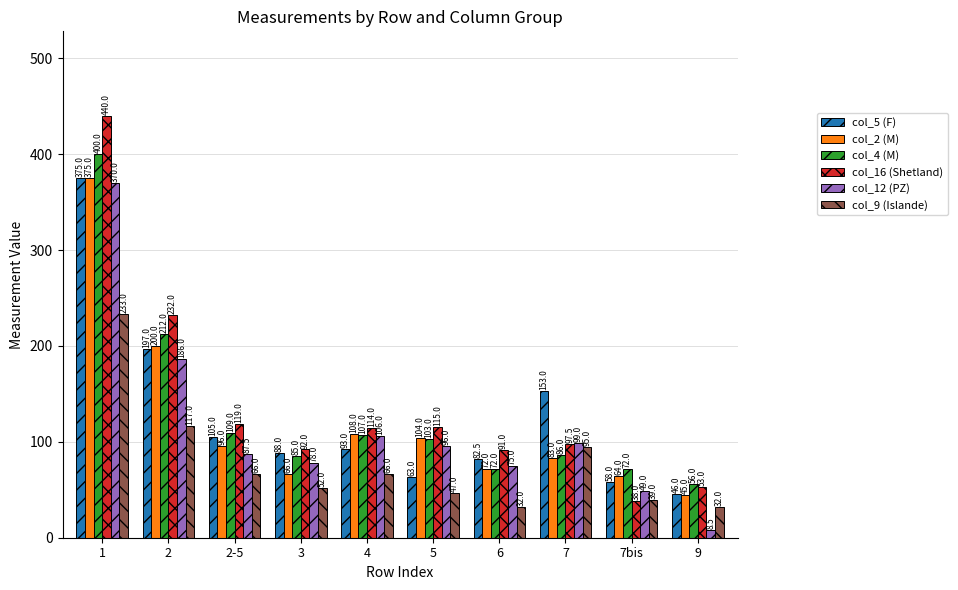

What is the difference between the second highest and second lowest values in the col_5 (F) series?

139.0